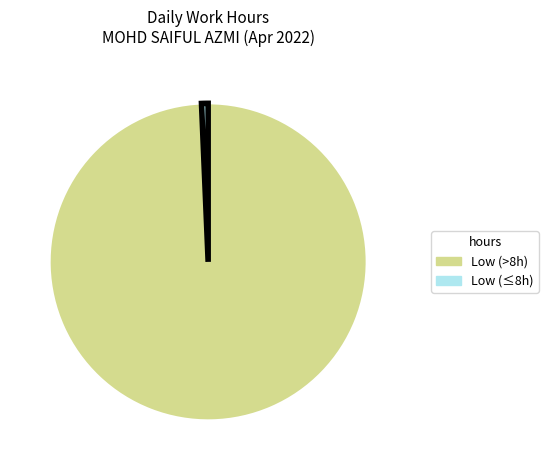

Does any single category account for the majority?

Yes